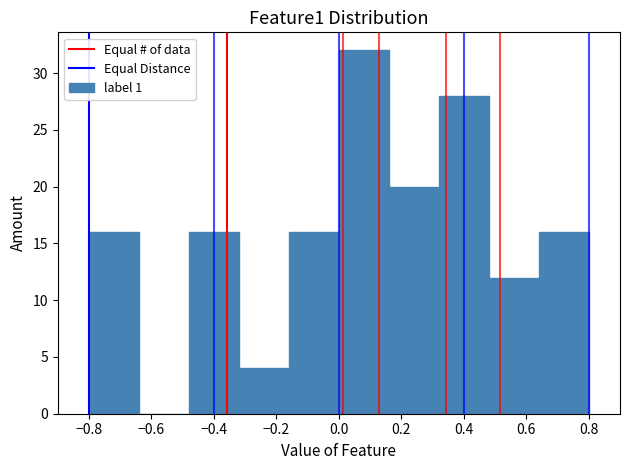

Reading left to right, transcribe this chart: for each bar, give the range it covers on the x-axis and its height. The values are not printed on the chart, so give them approximately, as read against the axis.

-0.80 to -0.64: 16
-0.64 to -0.48: 0
-0.48 to -0.32: 16
-0.32 to -0.16: 4
-0.16 to 0.00: 16
0.00 to 0.16: 32
0.16 to 0.32: 20
0.32 to 0.48: 28
0.48 to 0.64: 12
0.64 to 0.80: 16